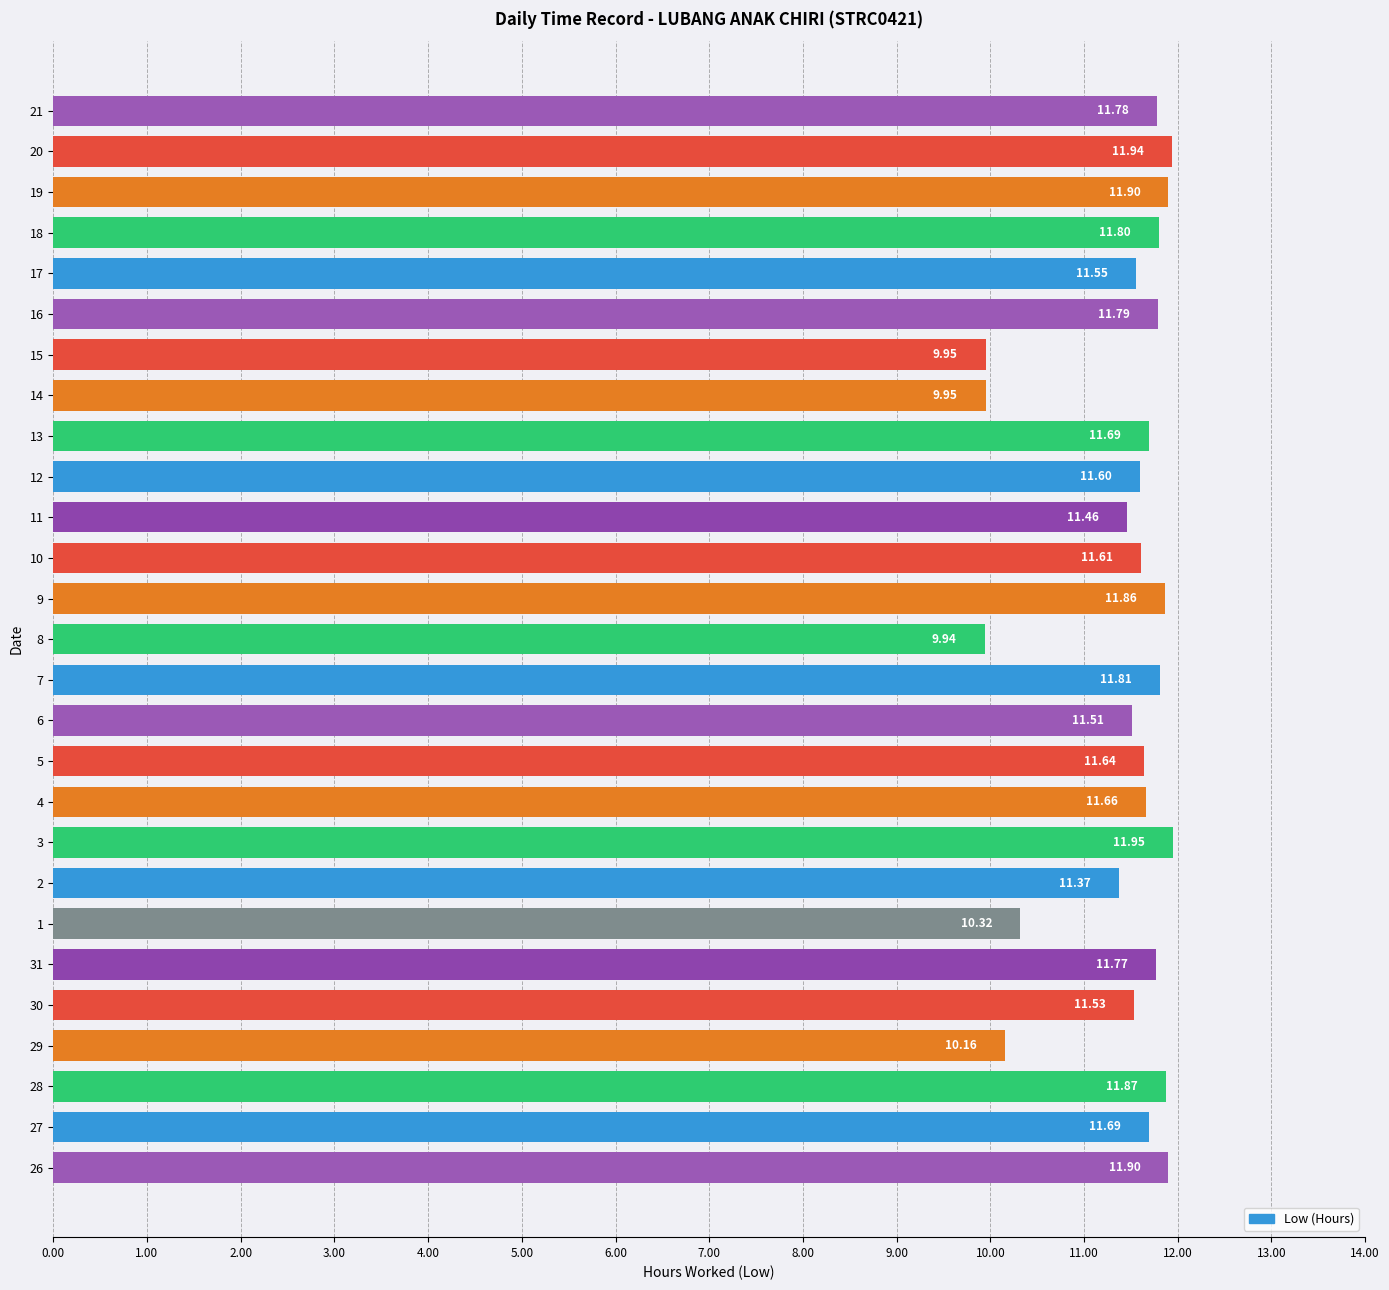

Between 16 and 21, which is larger?

16